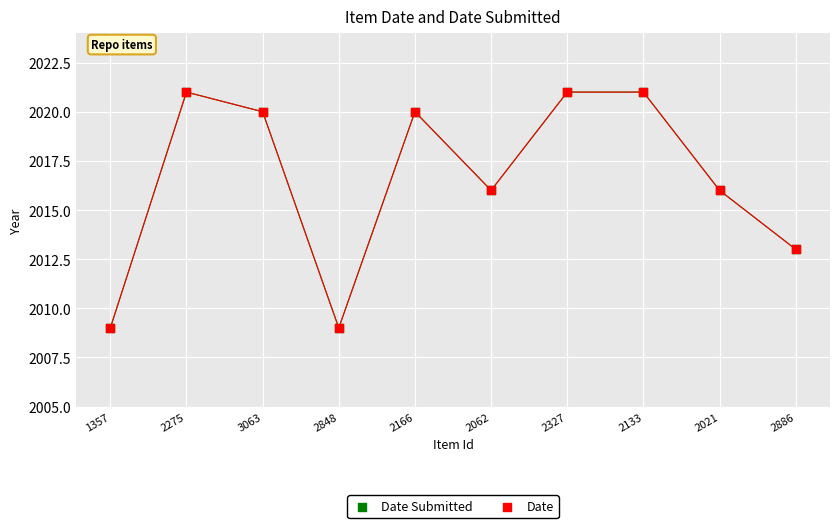

Which series has the widest spread of Y values?

Date Submitted